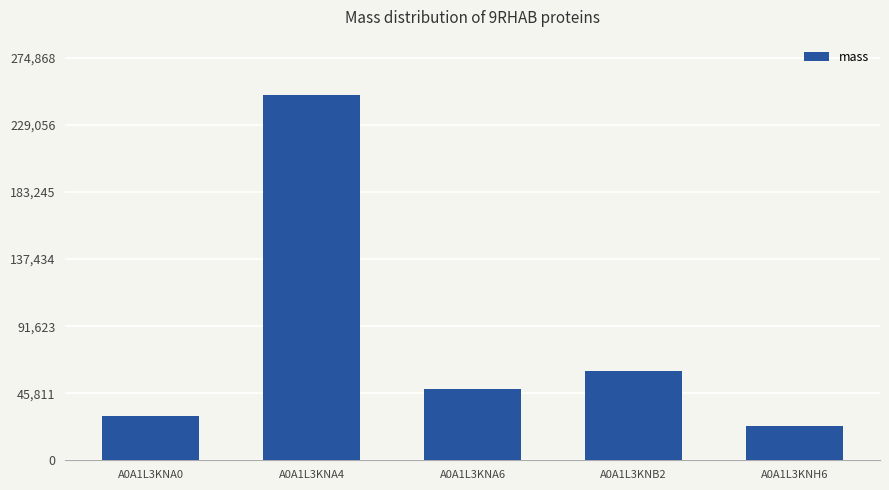

What is the value of the 4th bar from the left?

61012.9